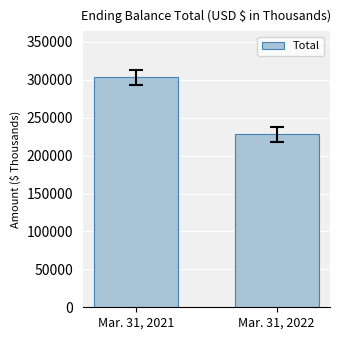

What is the difference between the maximum and minimum values?

74854